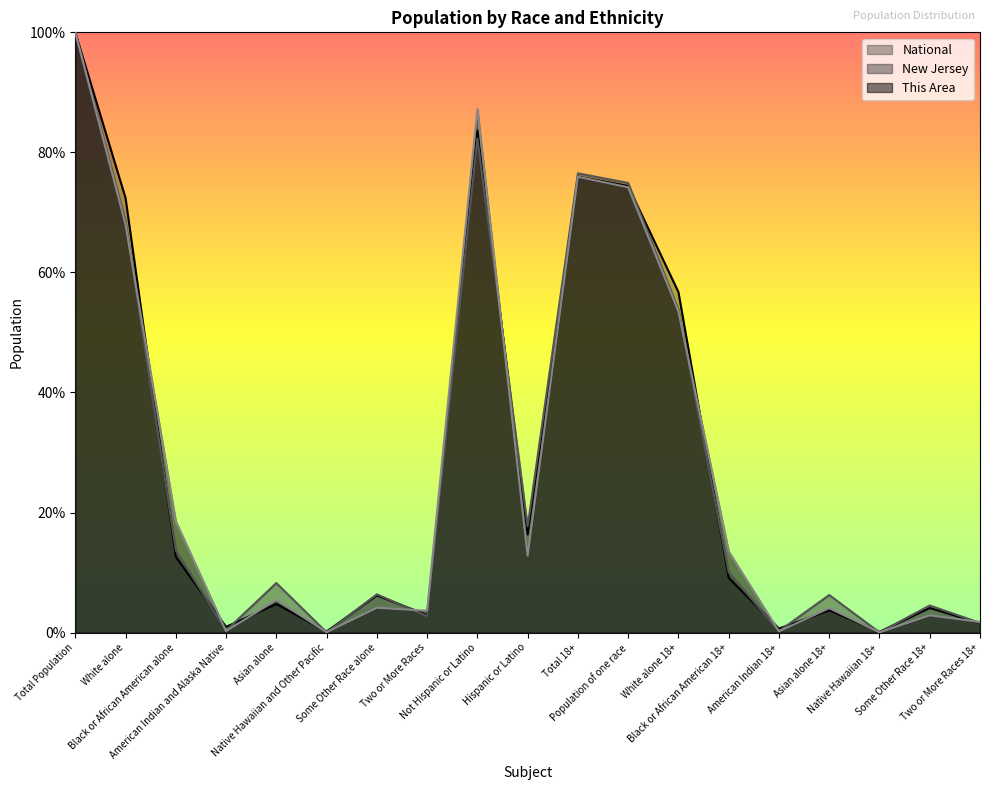

Where is This Area nearest to the value 50?

White alone 18+